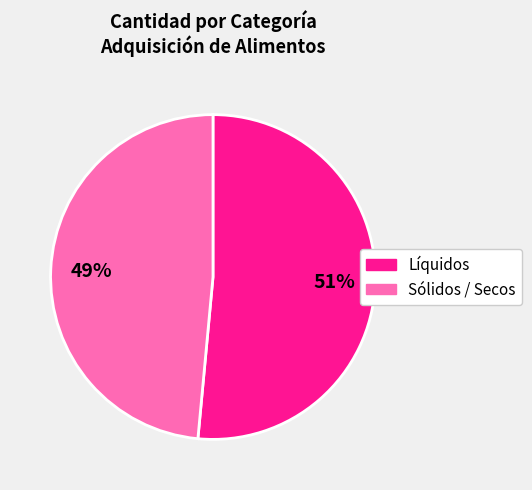

Is there any slice that represents more than half of the pie?

Yes